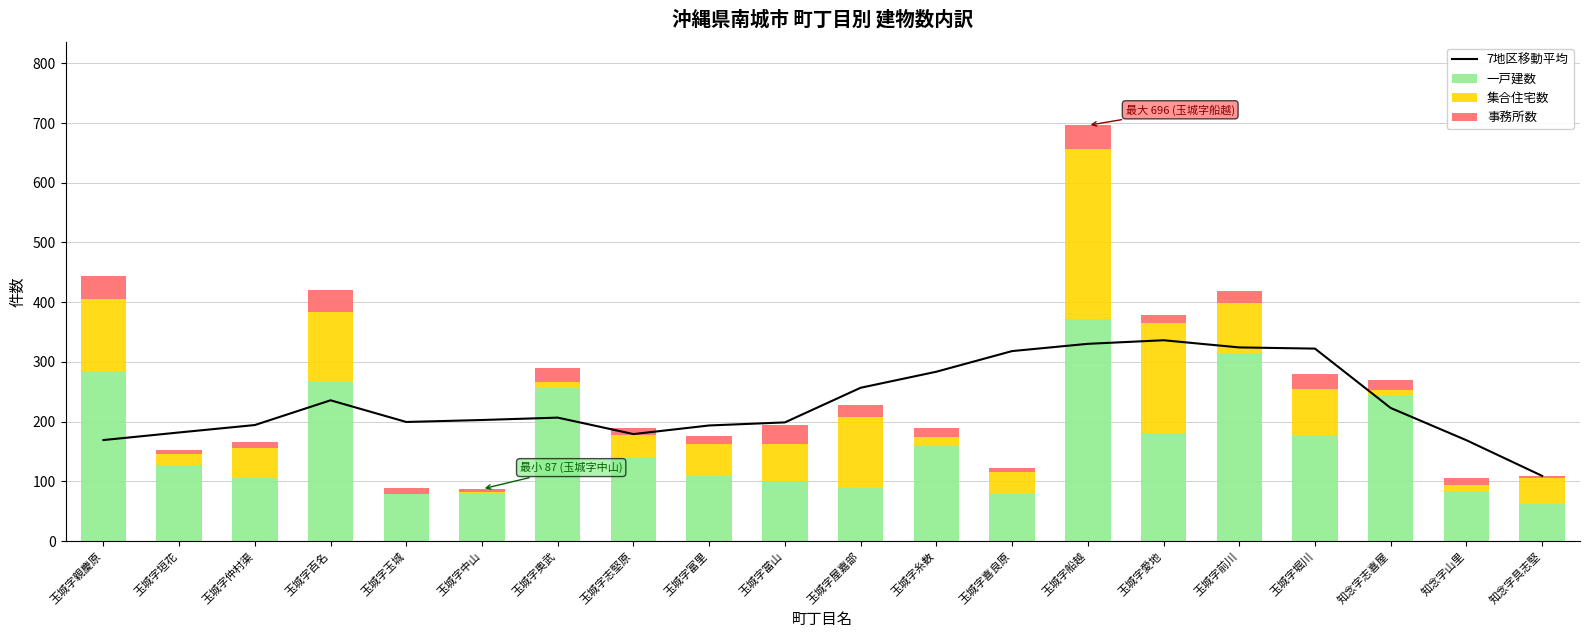

The 一戸建数 series shows 315 at 玉城字前川. True or false?

True